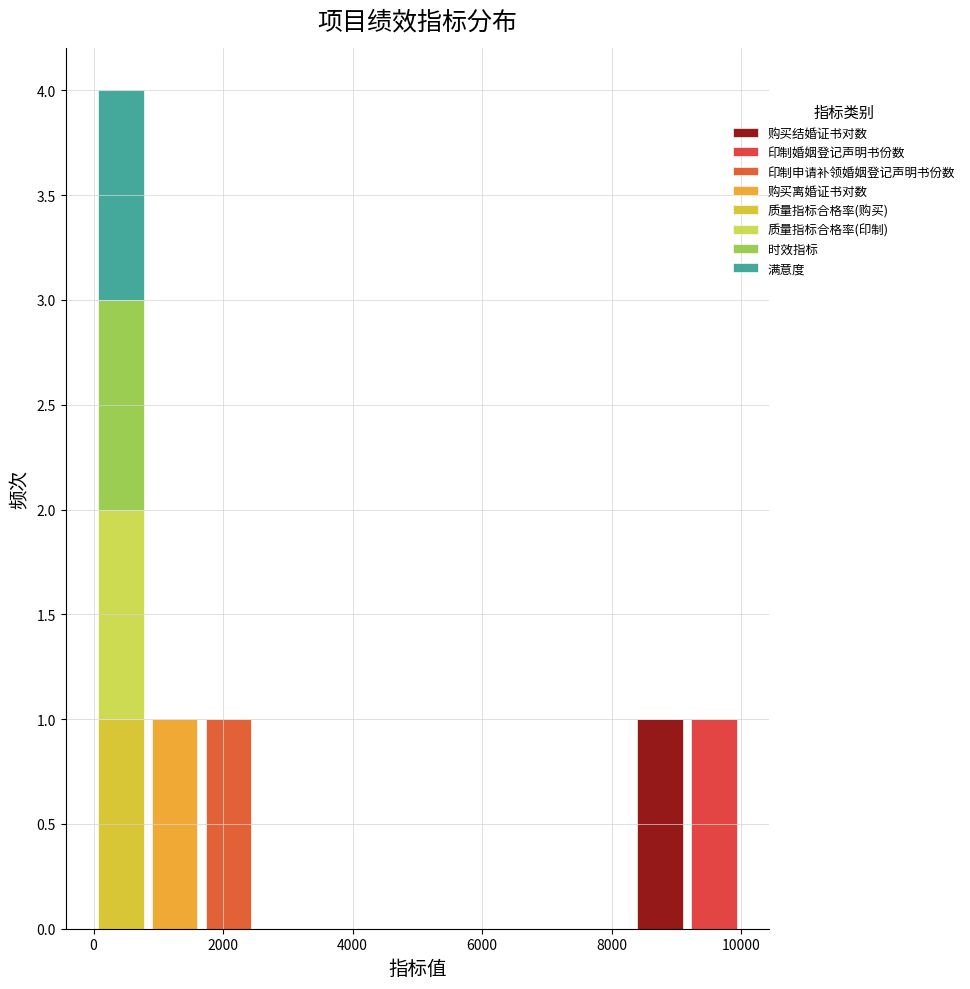

Reading left to right, transcribe this chart: for each stacked bar, give the range it covers on the x-axis and its total height. Neither the bar edges nor the heights are printed on the chart, so give them approximately, as read against the axes.

0 to 800: 4
800 to 1600: 1
1600 to 2600: 1
2600 to 3400: 0
3400 to 4200: 0
4200 to 5000: 0
5000 to 5800: 0
5800 to 6600: 0
6600 to 7600: 0
7600 to 8400: 0
8400 to 9200: 1
9200 to 10000: 1